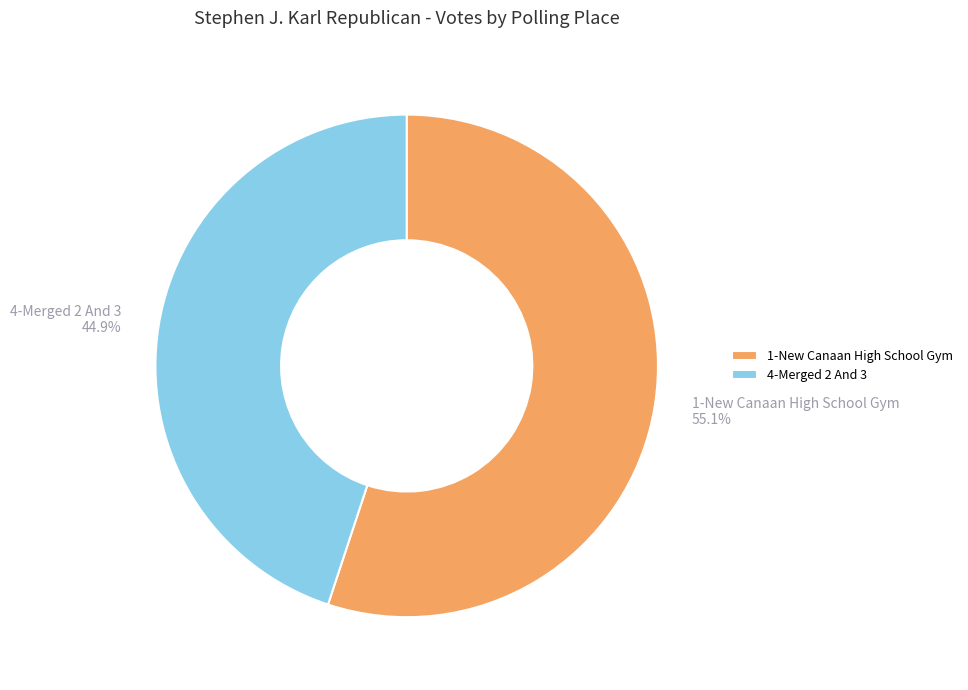

What is the smallest slice in the pie chart?

4-Merged 2 And 3